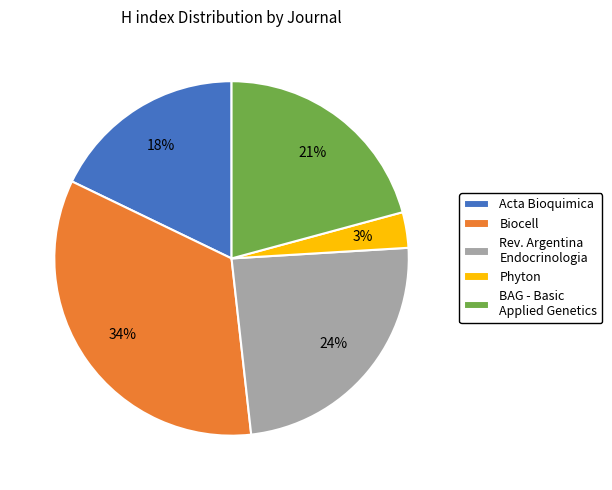

To the nearest percent, what percentage of the pie is BAG - Basic Applied Genetics?

21%